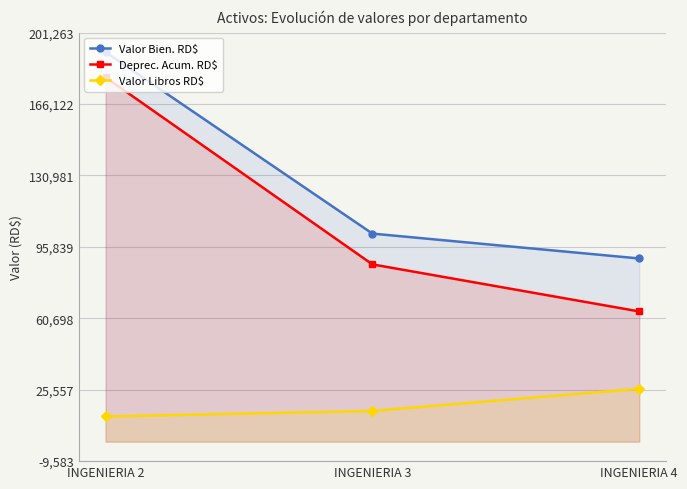

What is the average value of the Valor Libros RD$ series?

17872.3